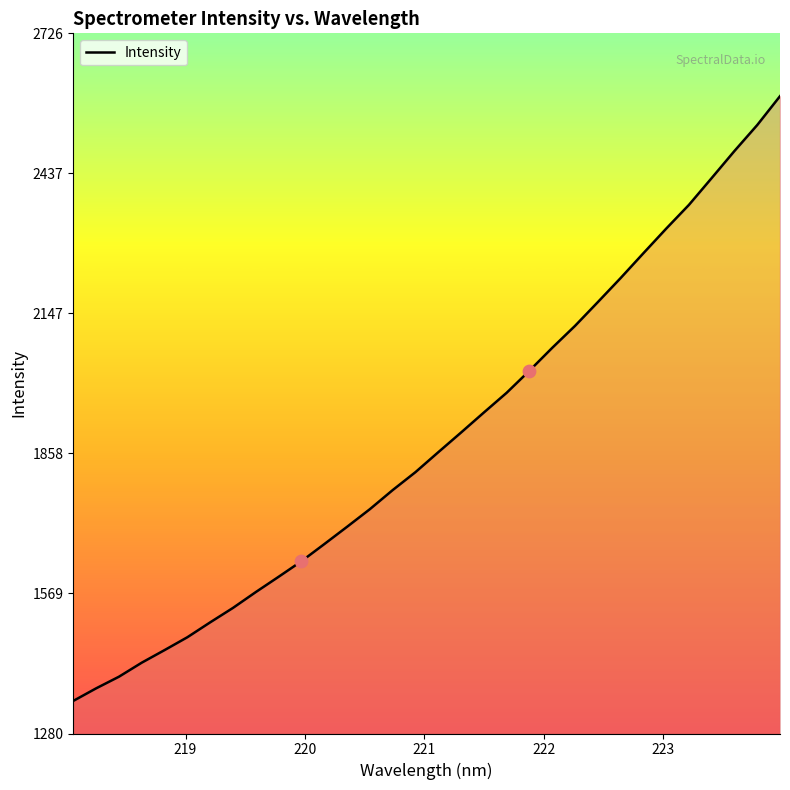

What is the greatest value displayed?

2596.3